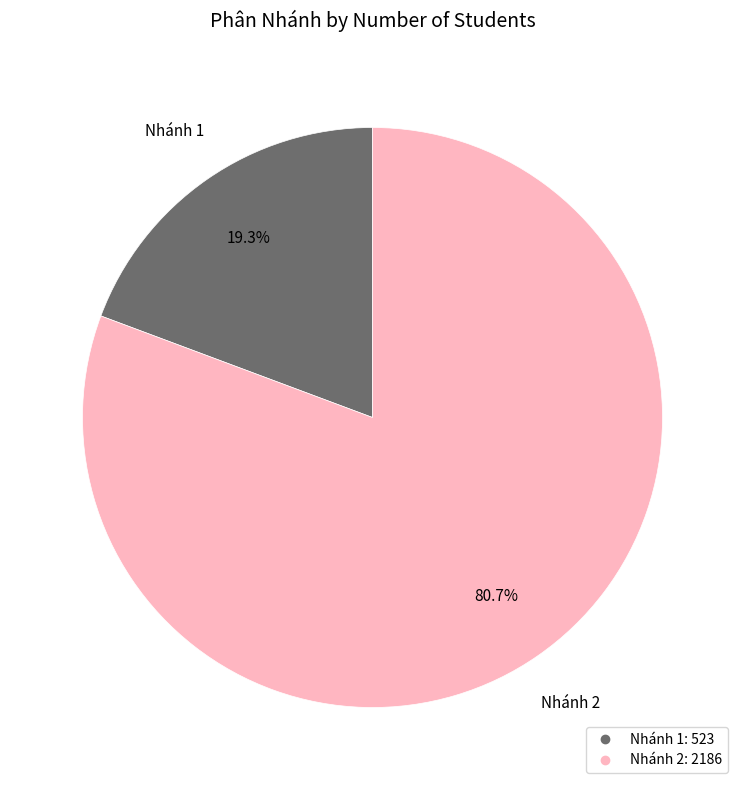

Count the number of slices in the pie.

2